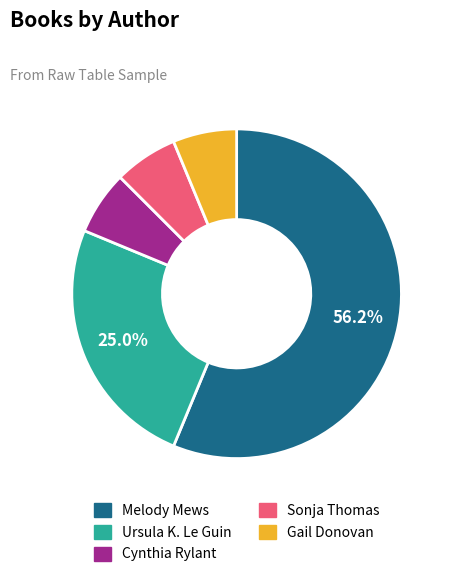

Which slice is the largest?

Melody Mews